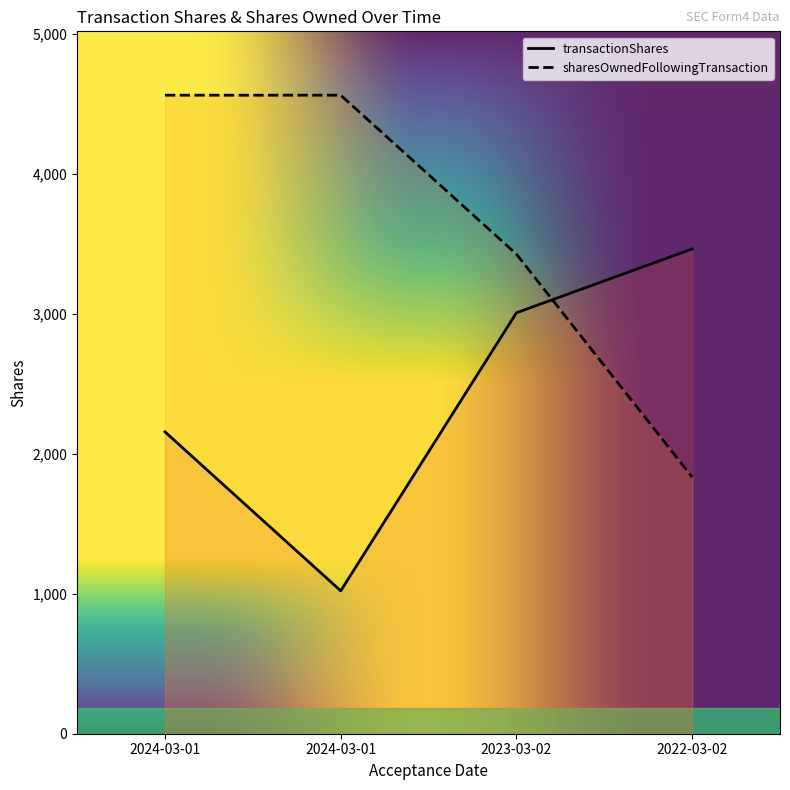

What is the lowest value of the transactionShares series?

1021